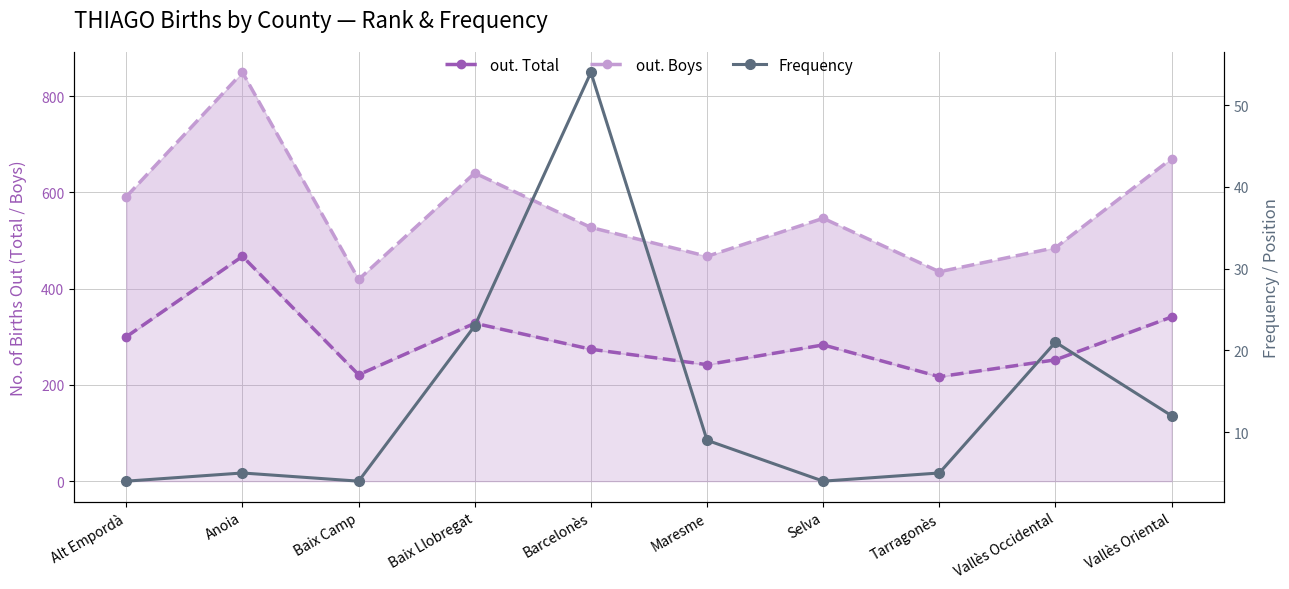

Where does the out. Total series first go above 283?

Alt Empordà